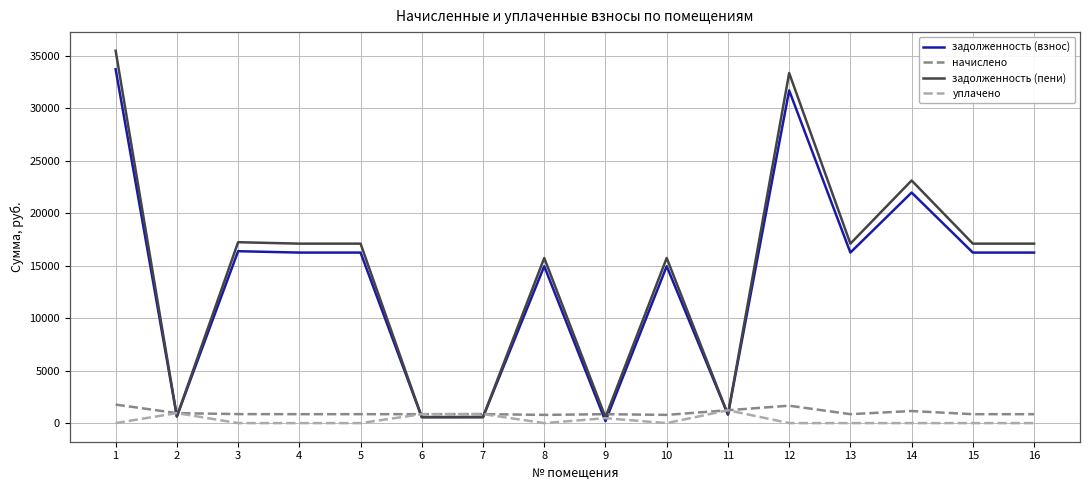

Is it true that уплачено equals 0.0 at 4?

True